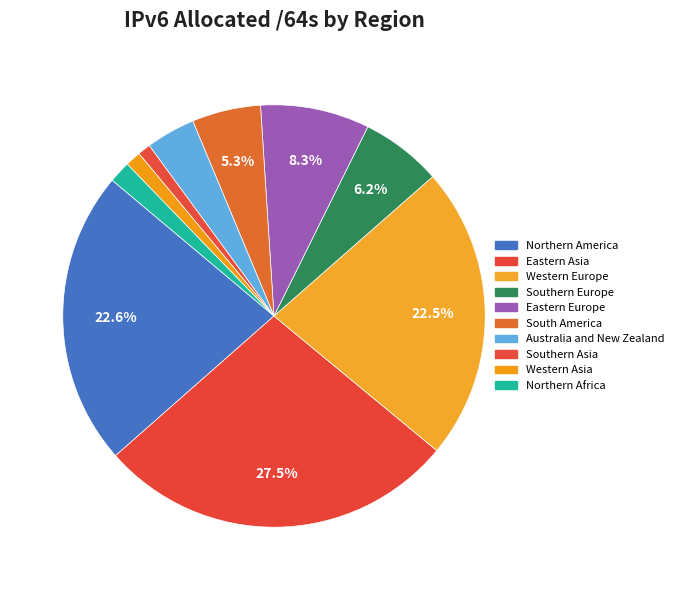

How many segments does this pie chart have?

10